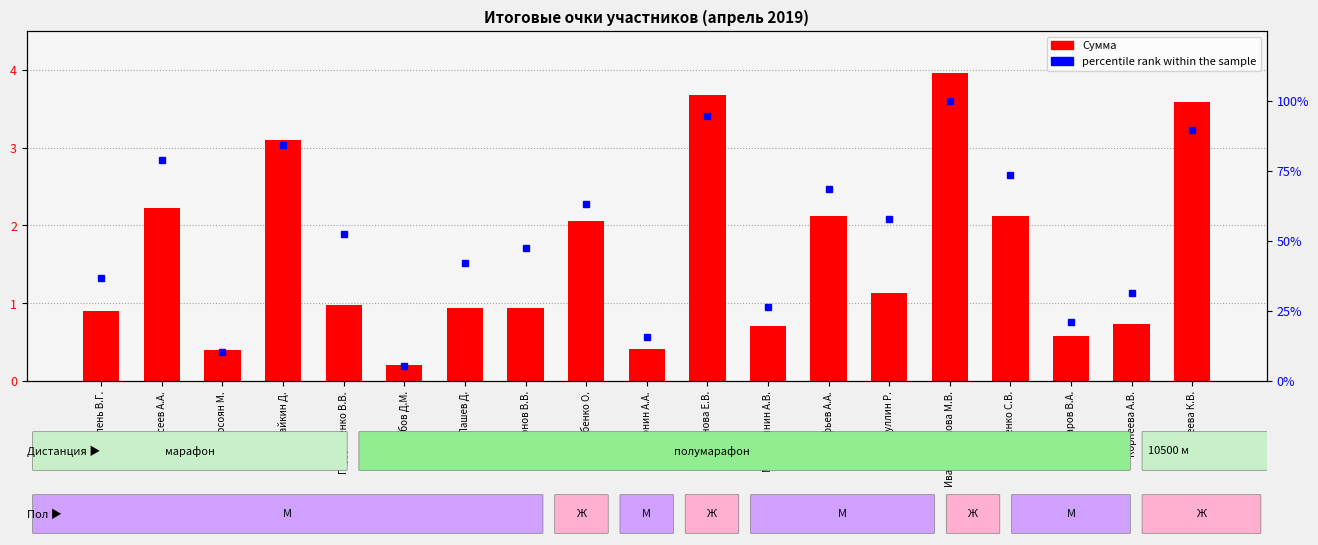

List the series in order of their peak value, highest first.

percentile rank within the sample, Сумма